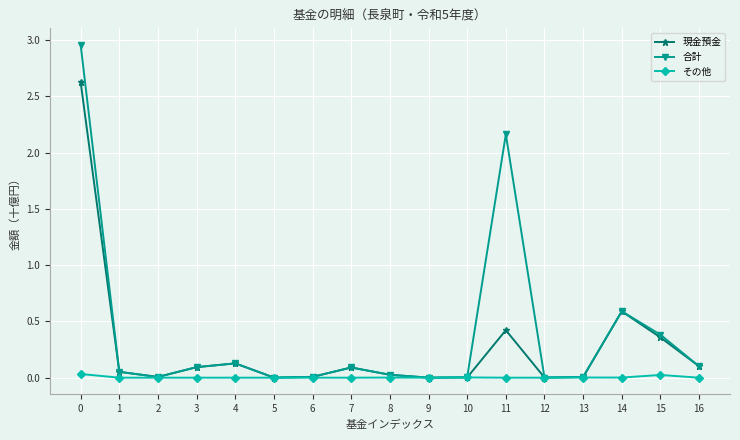

Does the chart display data point markers on the line(s)?

Yes